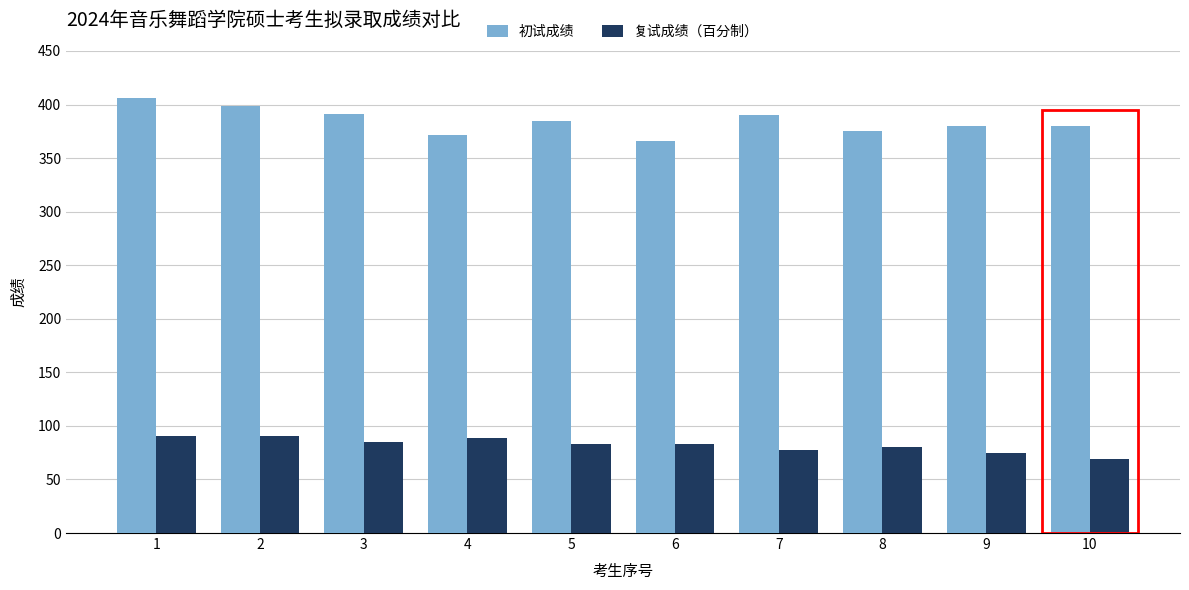

What is the difference between the maximum and second lowest values in the 复试成绩（百分制） series?

16.0